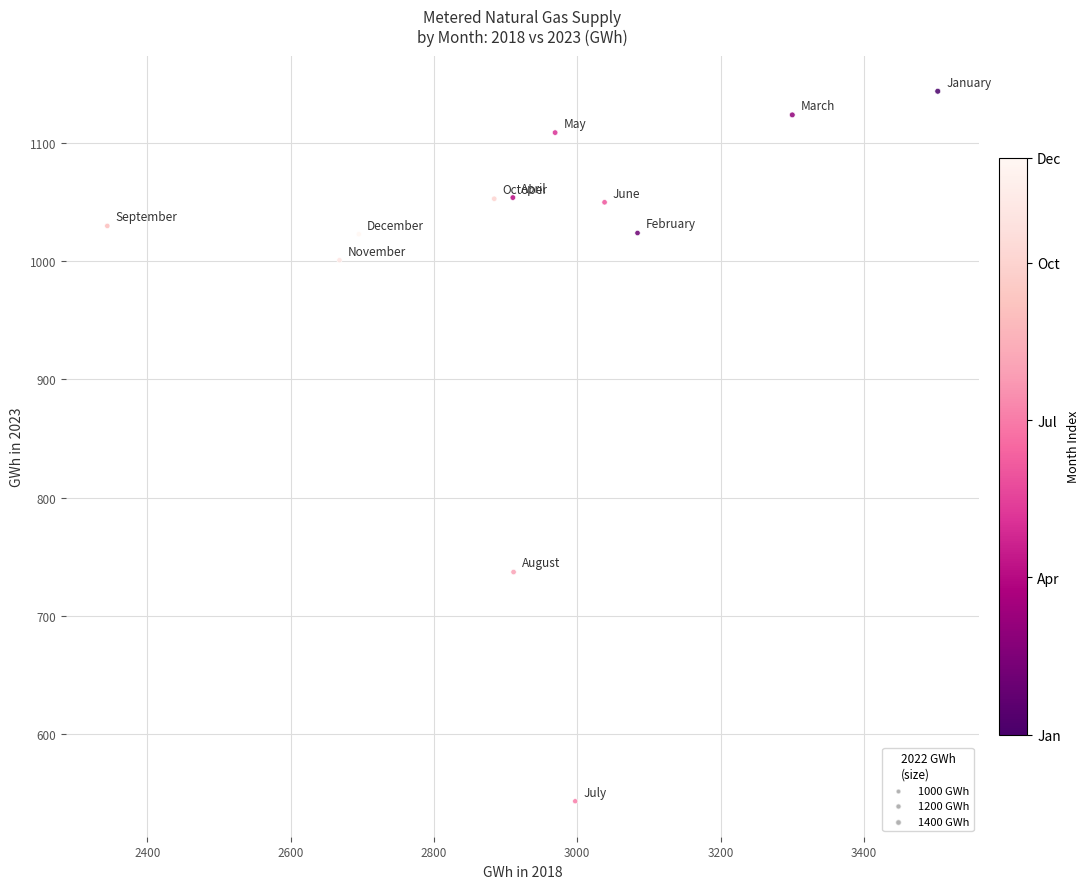

What is the average Y value?

991